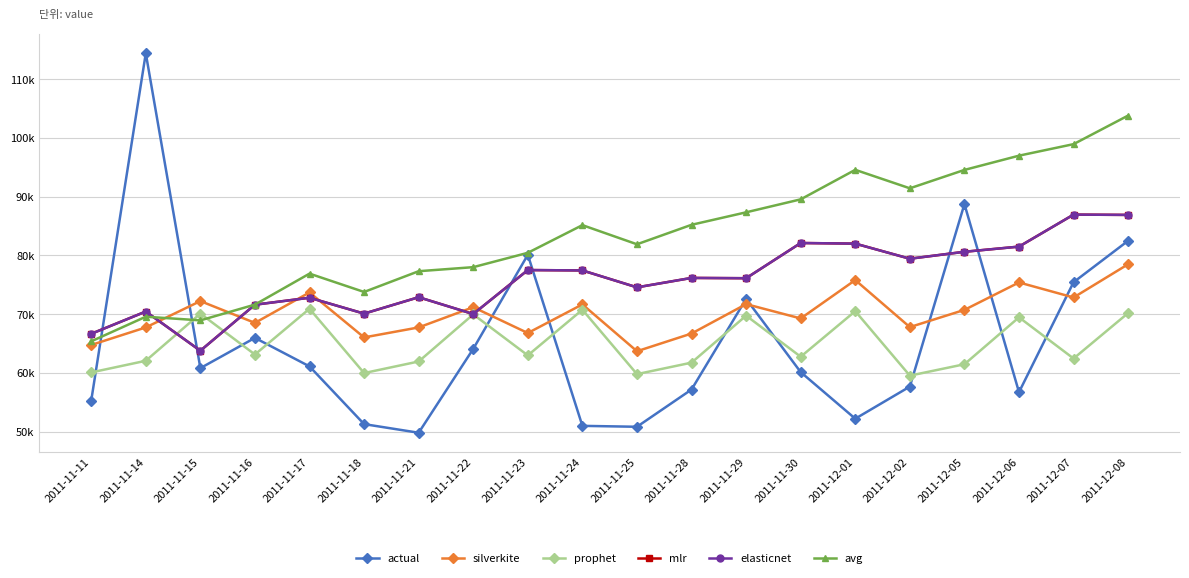

Where do prophet and avg first cross each other?

2011-11-14 and 2011-11-15